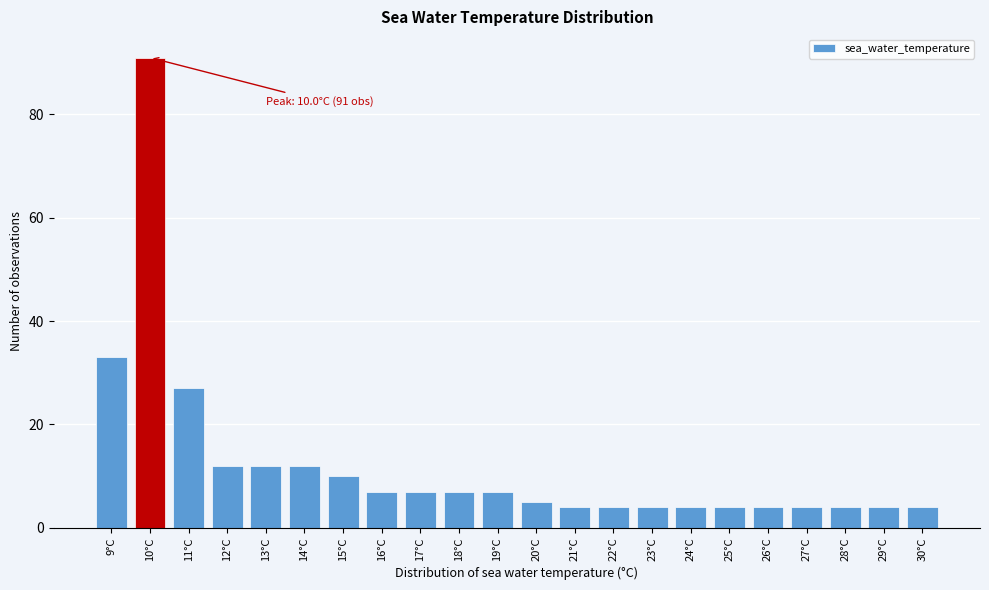

Reading right to left, extract all data points from this chart.

4	4	4	4	4	4	4	4	4	4	5	7	7	7	7	10	12	12	12	27	91	33